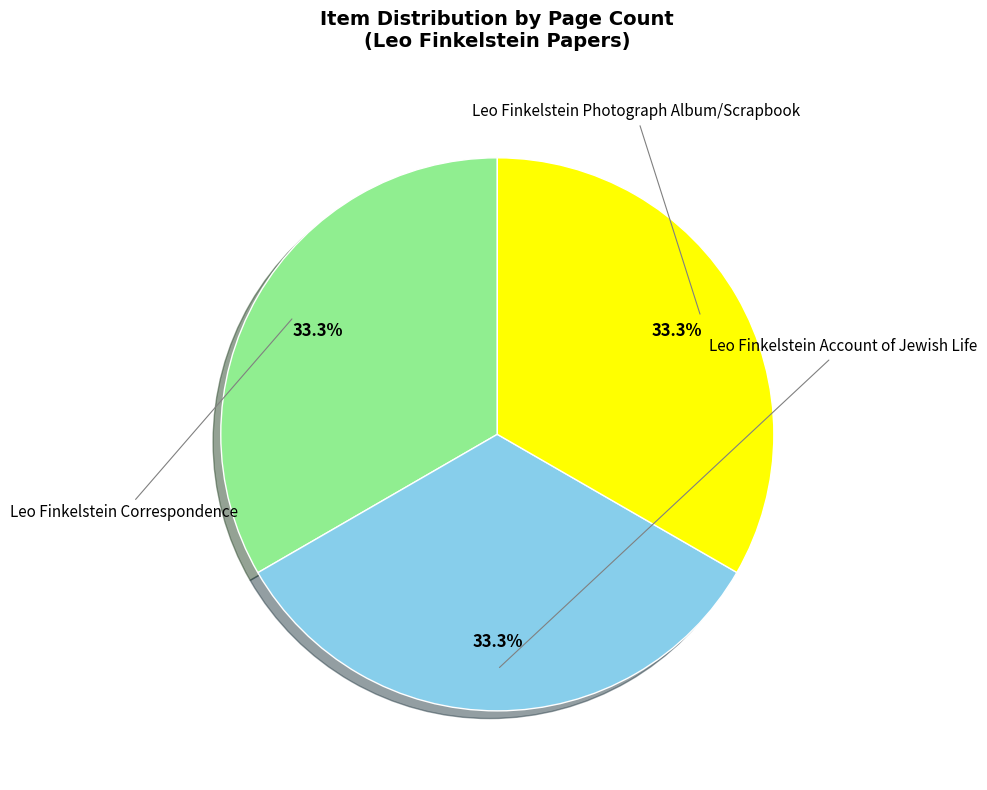

Does any single category account for the majority?

No